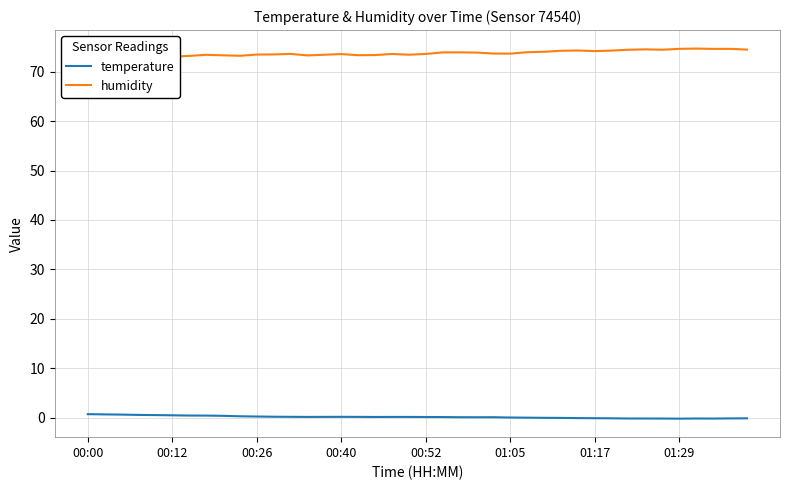

The temperature series shows 0.2 at 00:40. True or false?

True